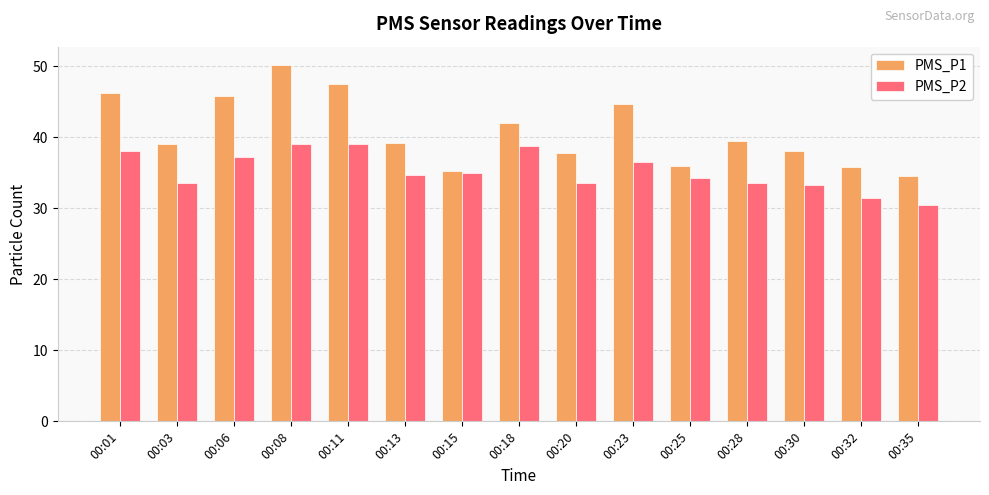

Rank the series by their average value, from highest to lowest.

PMS_P1, PMS_P2